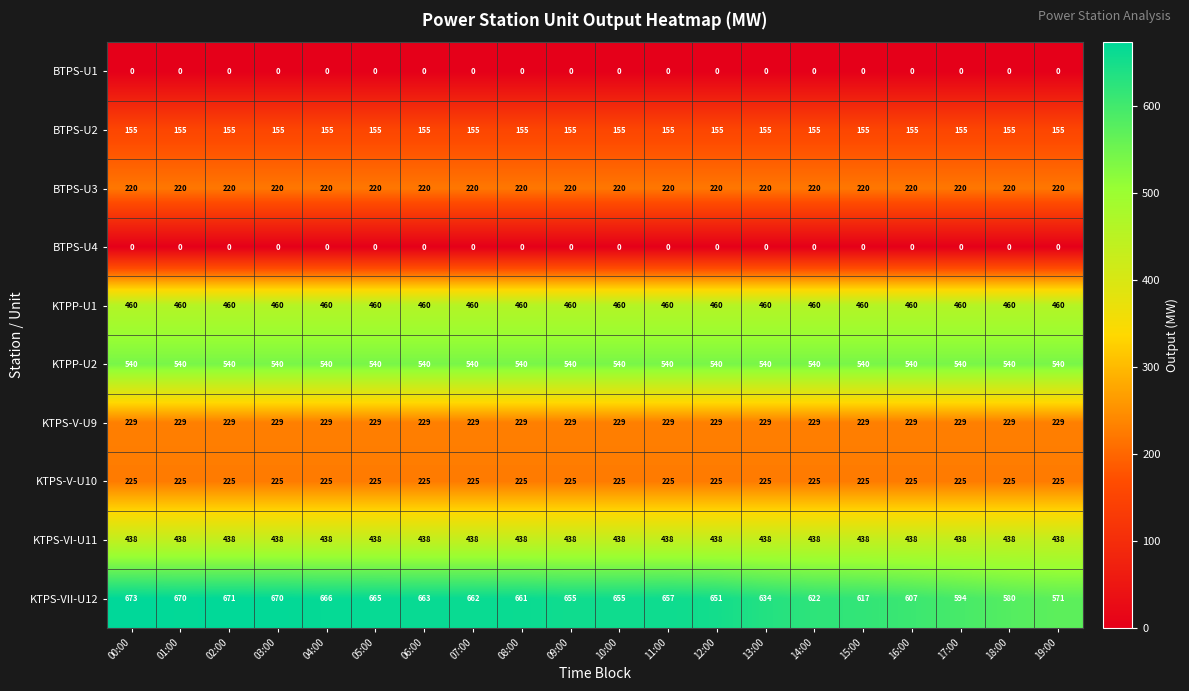

What value does the KTPP-U1 series have at 02:00?

460